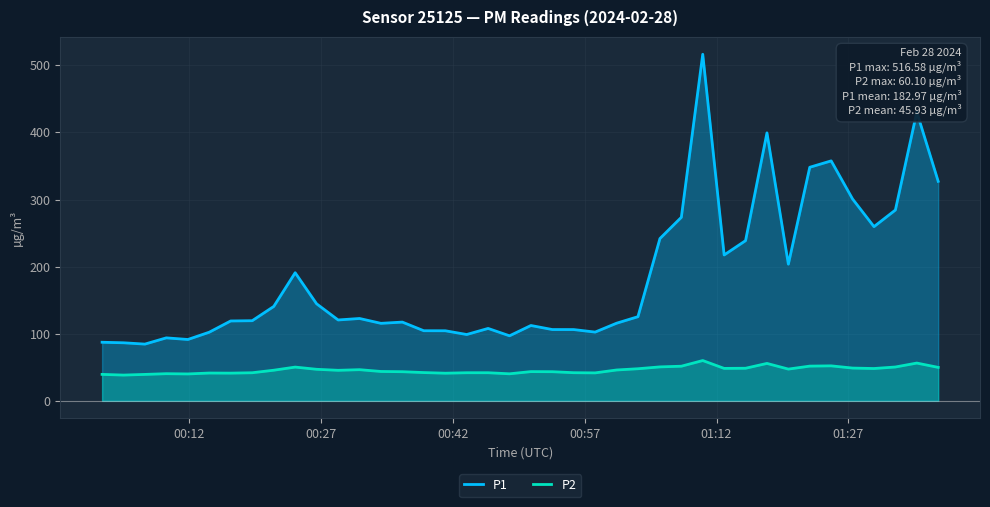

Rank the series by their average value, from lowest to highest.

P2, P1